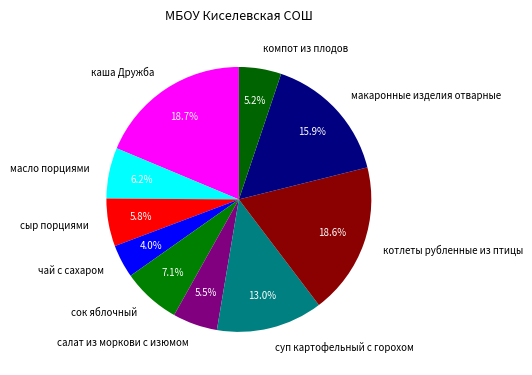

Does any single category account for the majority?

No